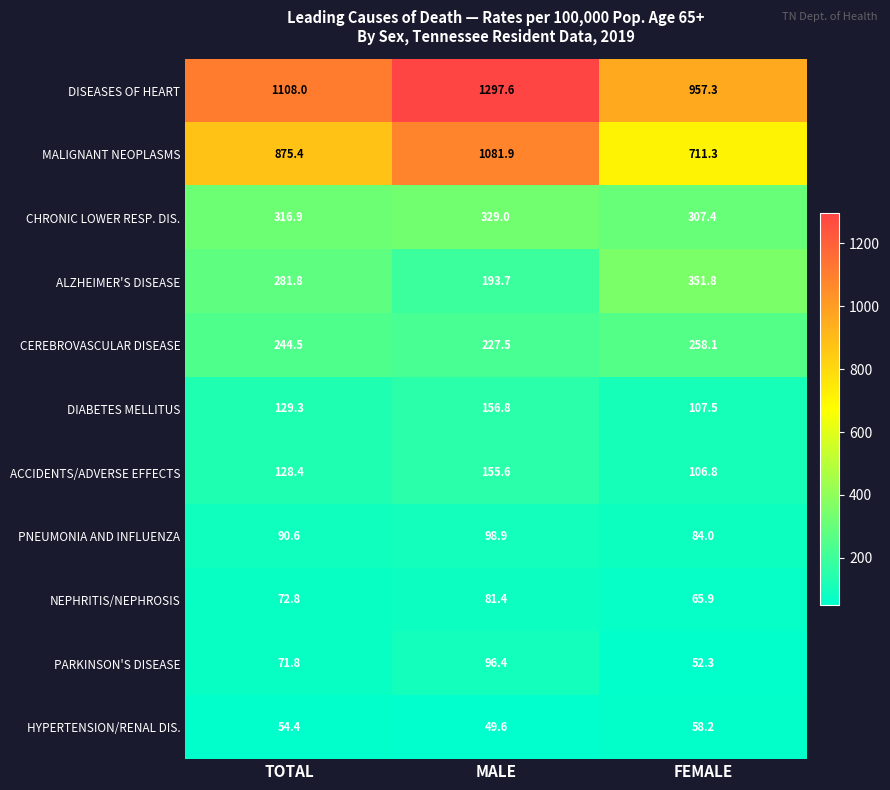

What is the highest value of the HYPERTENSION/RENAL DIS. series?

58.2